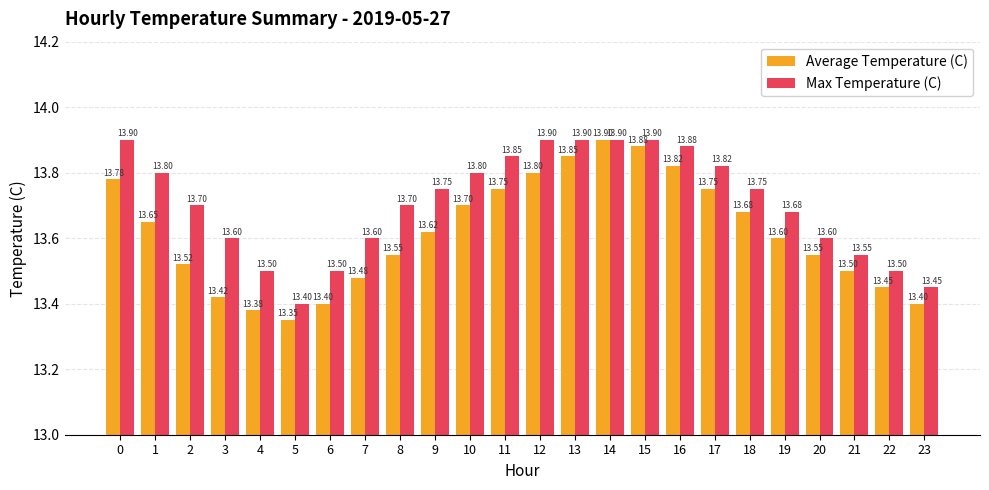

What is the spread (max minus min) of values at 17?

0.1